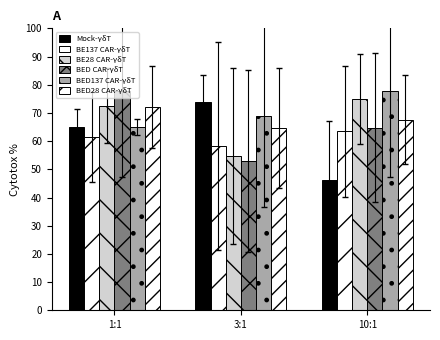

Rank the categories by BE137 CAR-γδT value from highest to lowest.

10:1, 1:1, 3:1